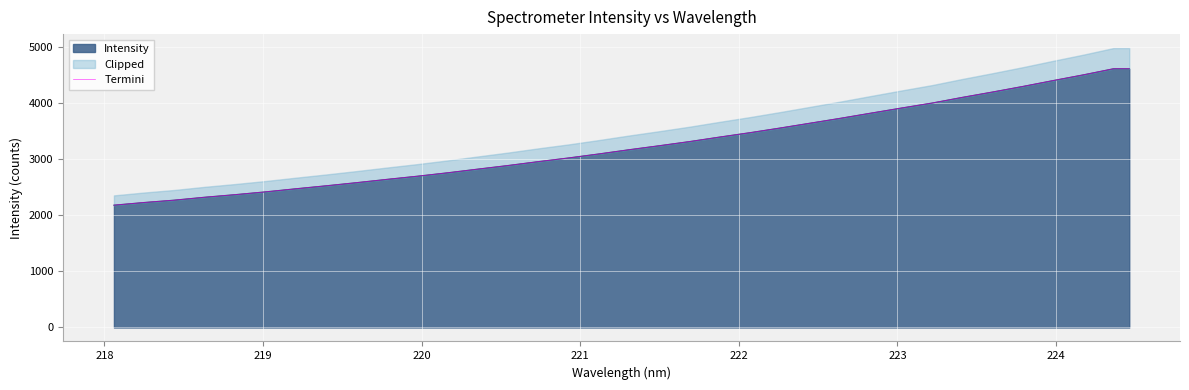

How many categories are shown in the chart?

35